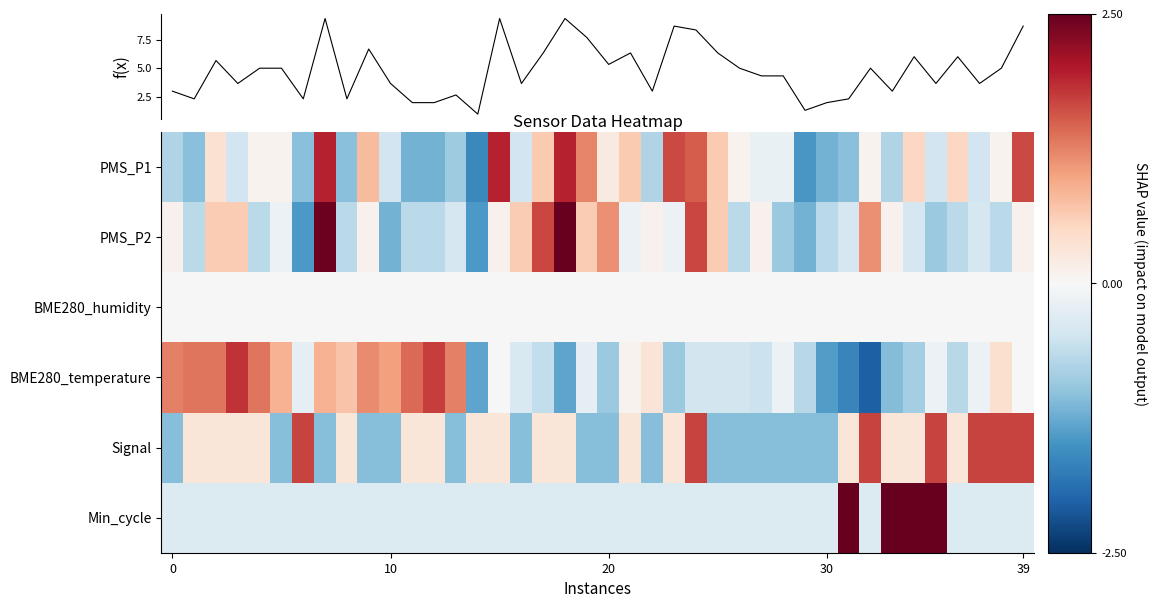

Which label corresponds to the smallest value in the chart?

32